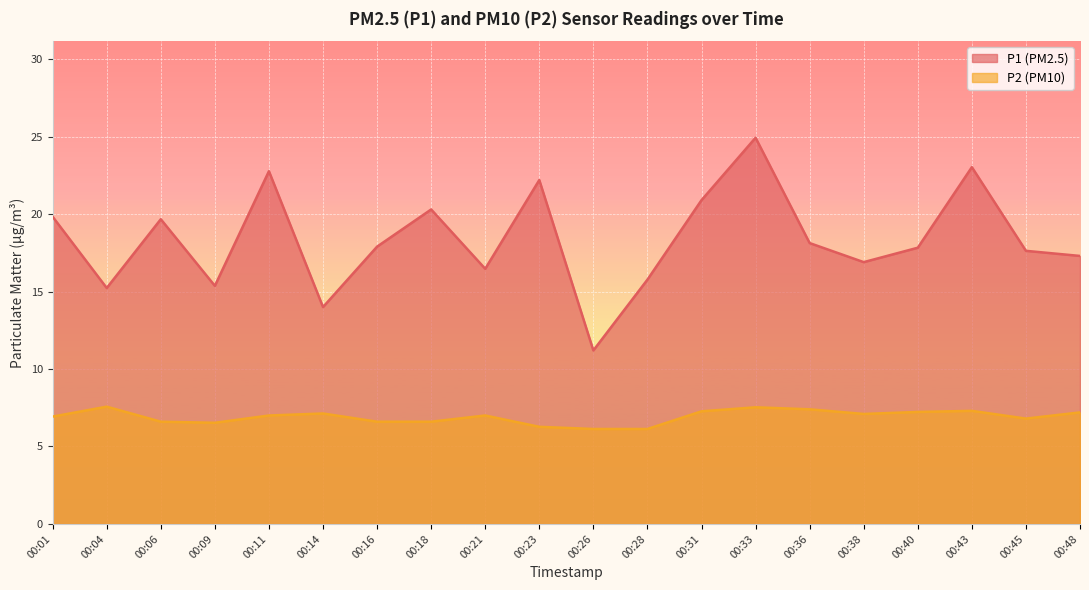

Rank the series by their average value, from lowest to highest.

P2 (PM10), P1 (PM2.5)